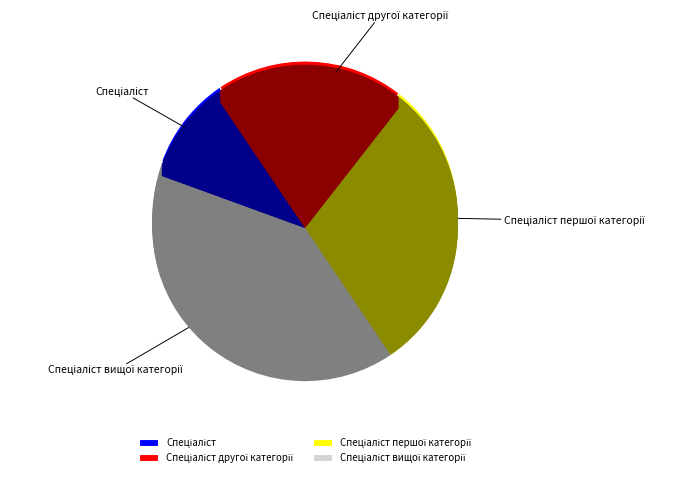

True or false: Спеціаліст другої категорії accounts for 20% of the total.

True